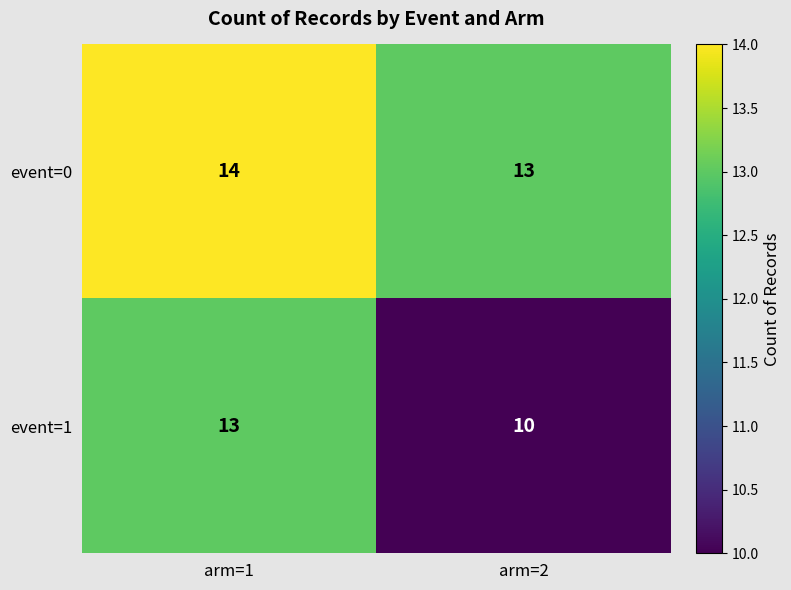

Which series has the largest range (max minus min)?

event=1